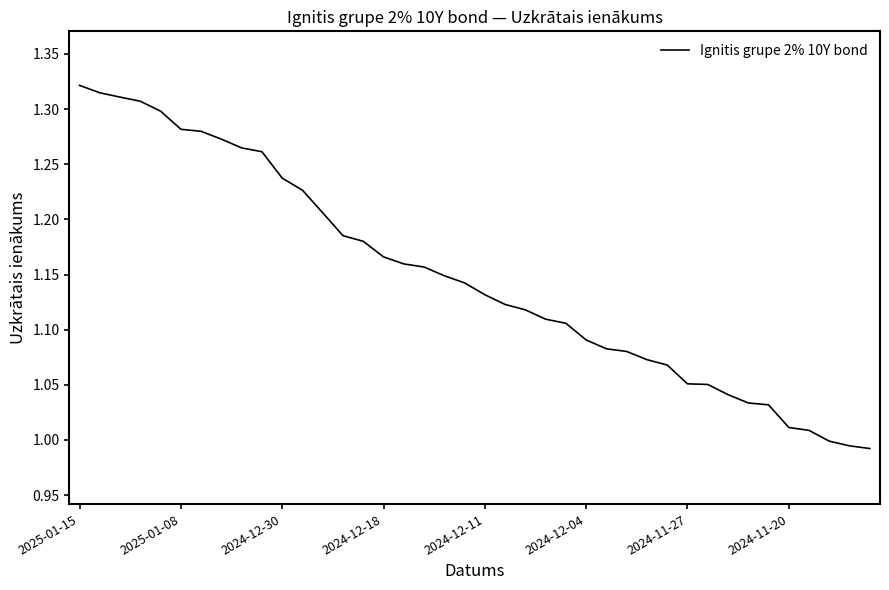

What is the difference between the maximum and minimum values?

0.3